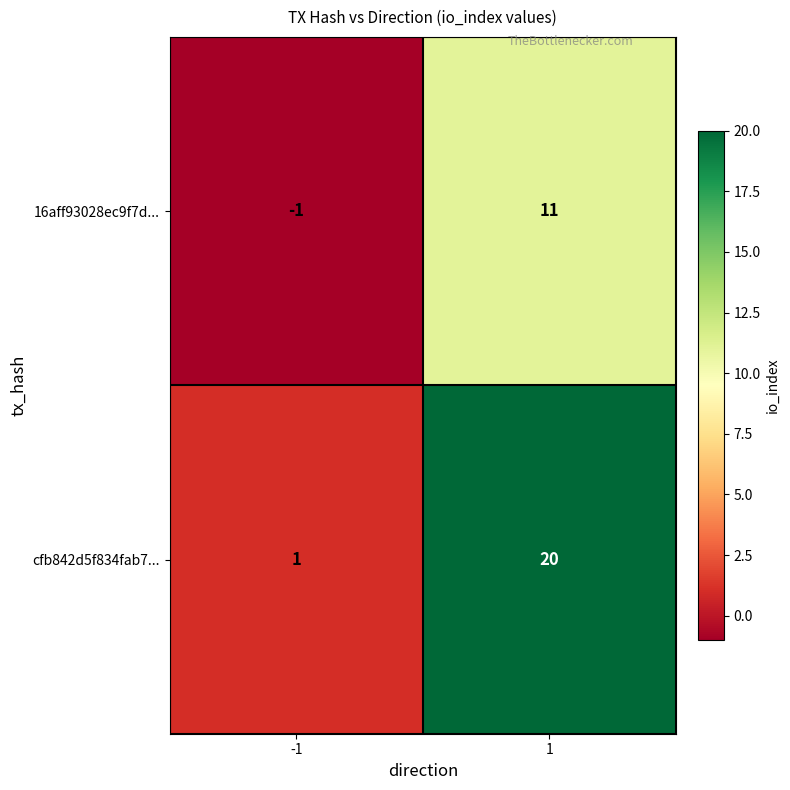

At 1, list the series in order from largest to smallest.

cfb842d5f834fab7..., 16aff93028ec9f7d...